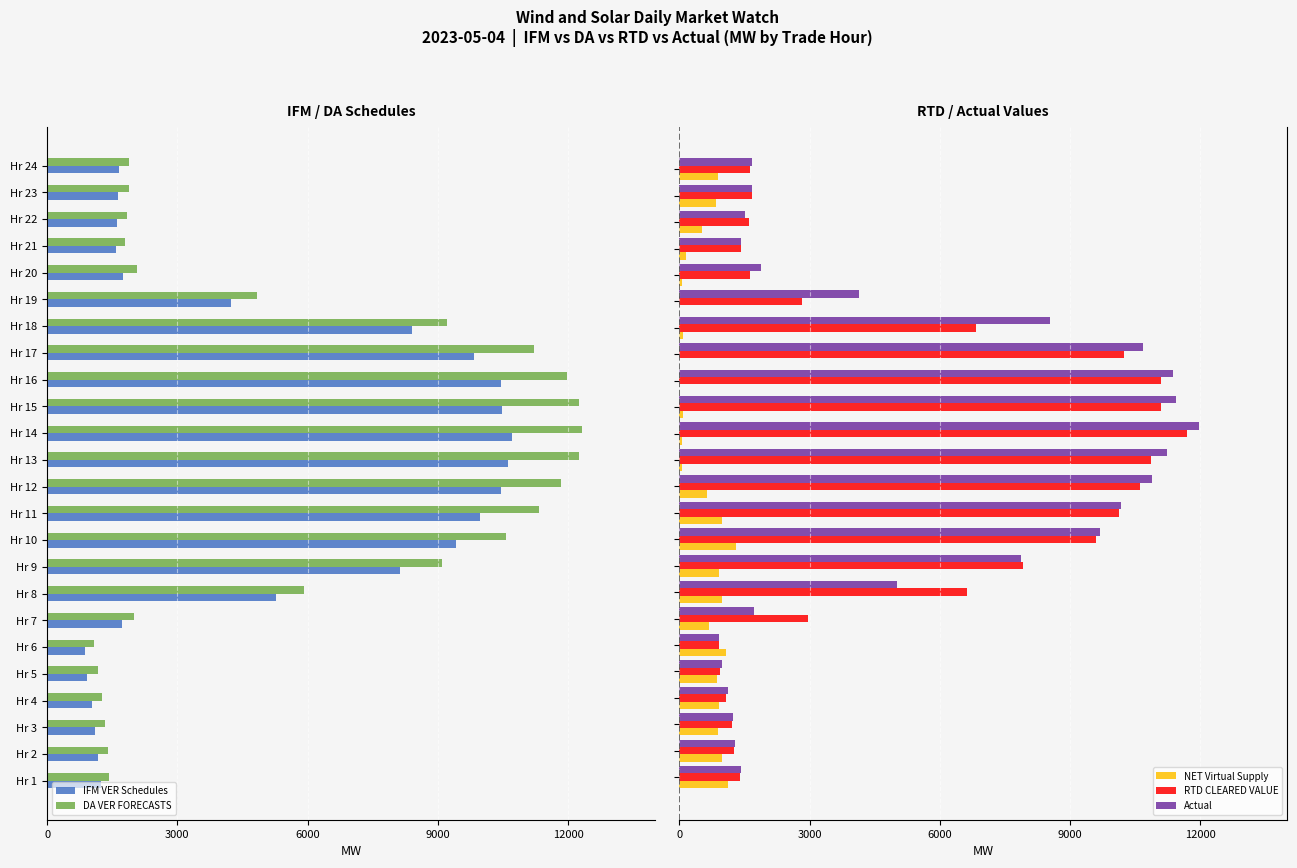

What is the highest value of the NET Virtual Supply series?

1309.7